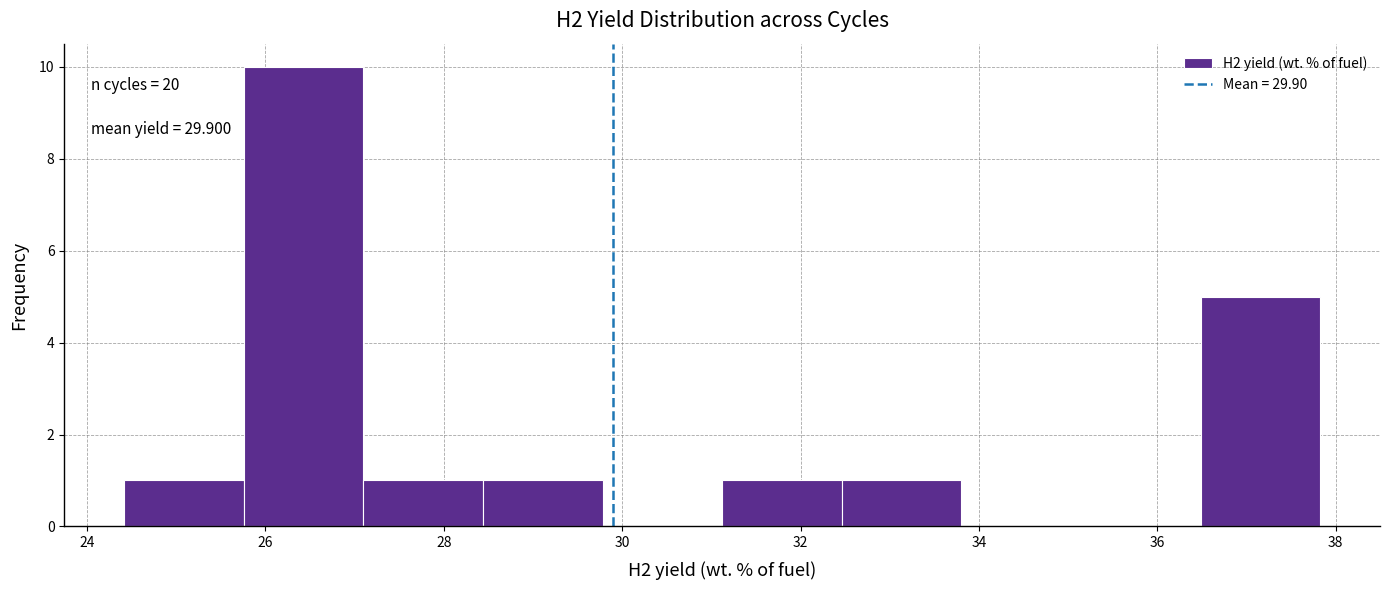

Which range on the x-axis has the tallest bar?

25.8 to 27.0